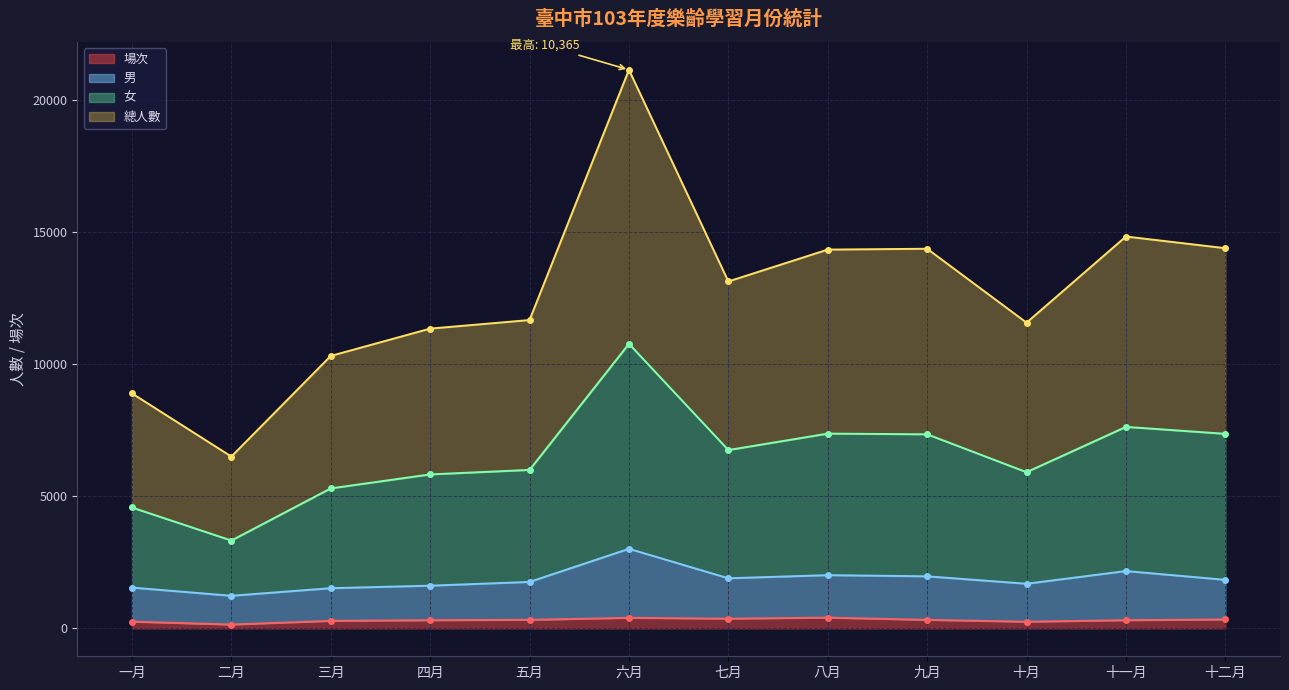

How many data points in 男 are above 1836?

5